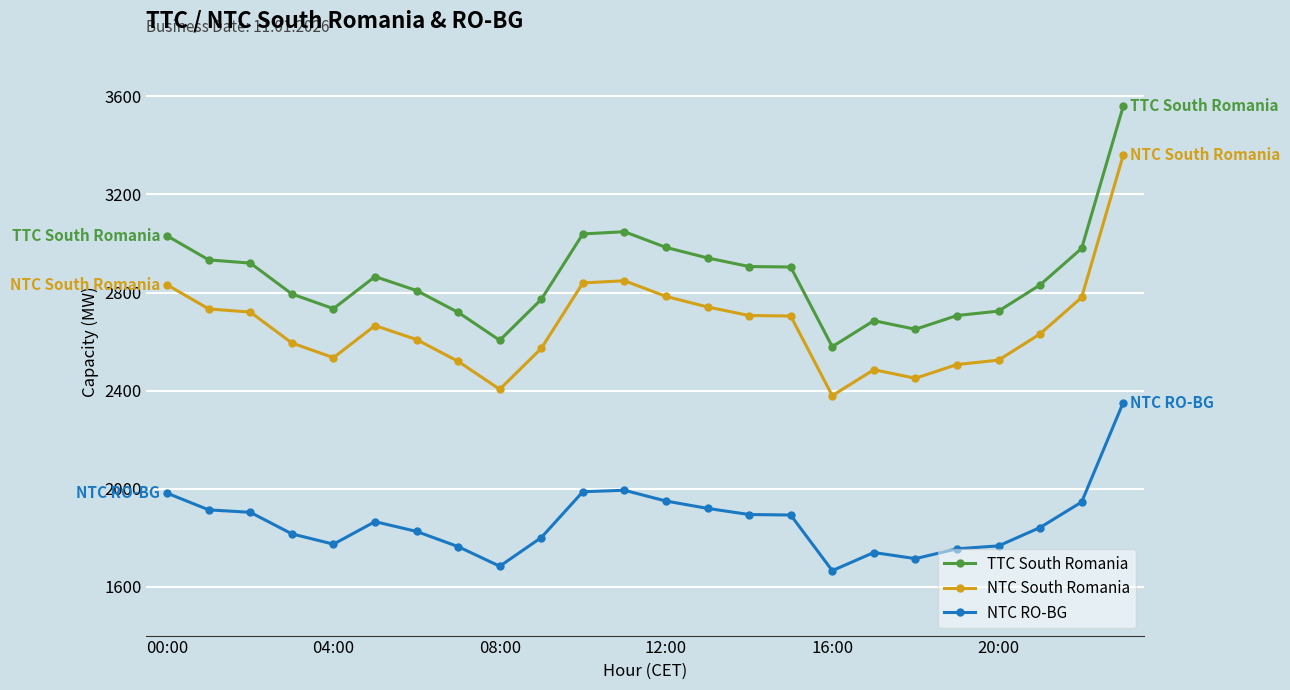

What is the value of the NTC RO-BG point at the 14th from the left?

1919